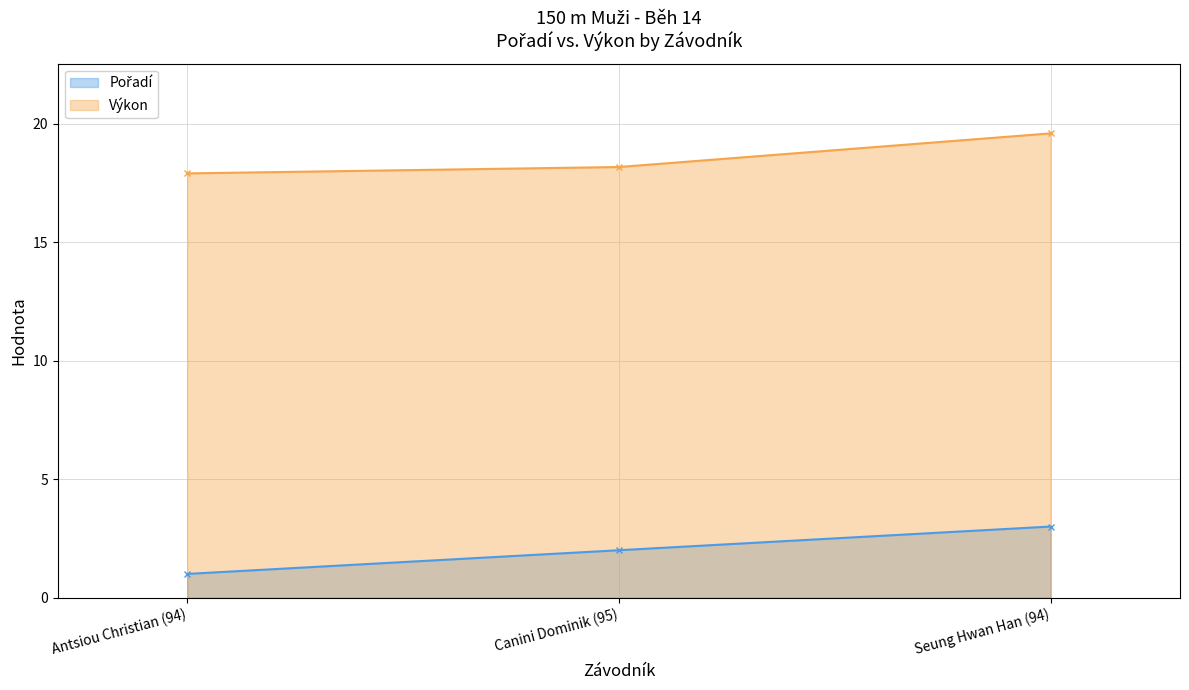

Reading right to left, list all the values displayed in this chart.

Pořadí: 3.0	2.0	1.0
Výkon: 19.6	18.2	17.9